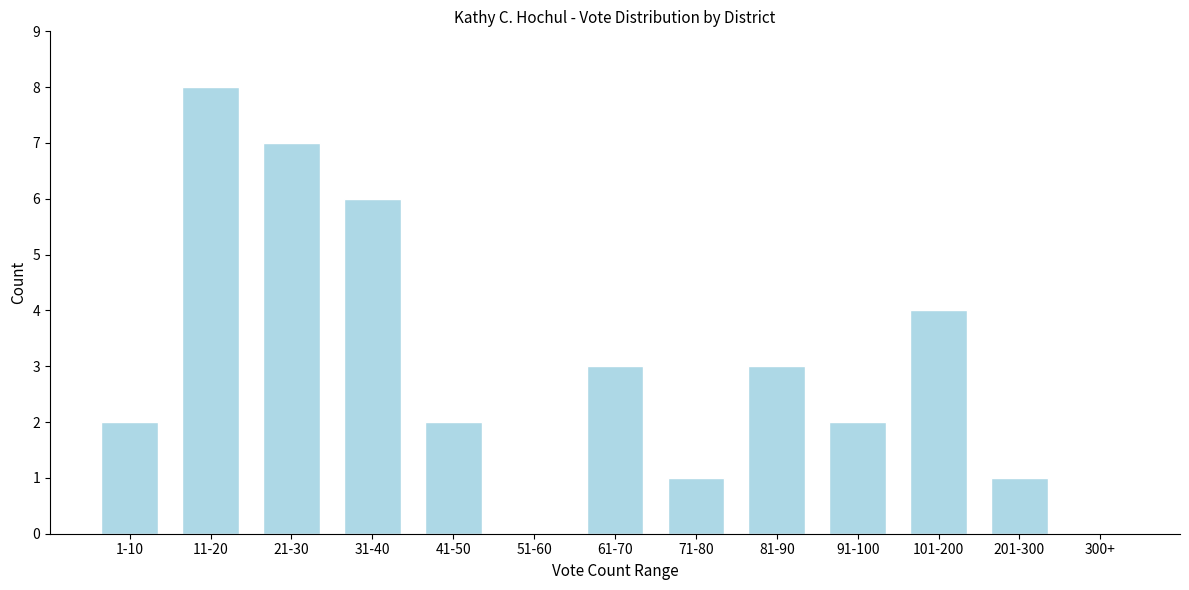

Reading right to left, extract all data points from this chart.

300+=0	201-300=1	101-200=4	91-100=2	81-90=3	71-80=1	61-70=3	51-60=0	41-50=2	31-40=6	21-30=7	11-20=8	1-10=2